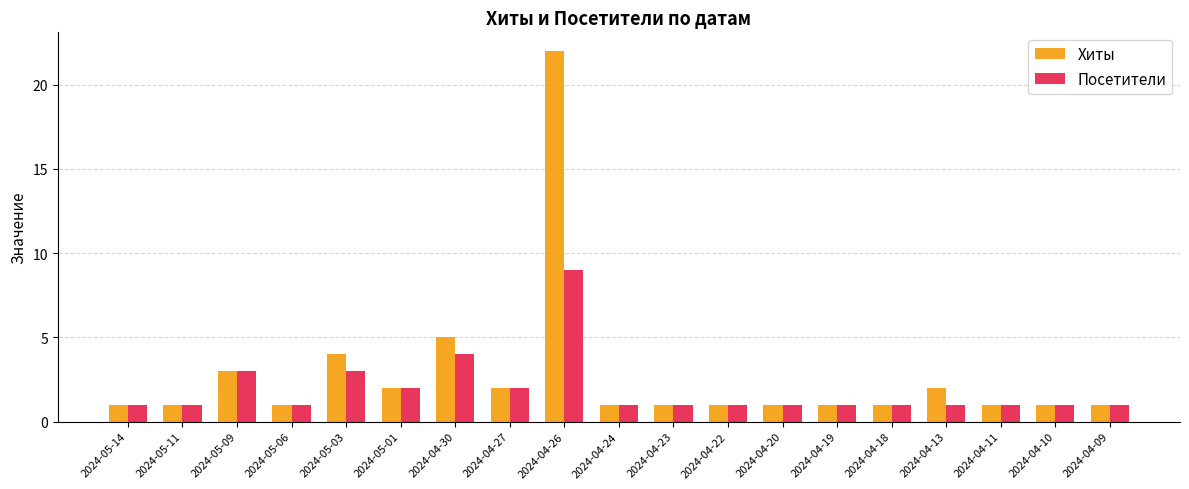

Is it true that Посетители equals 1 at 2024-04-18?

True